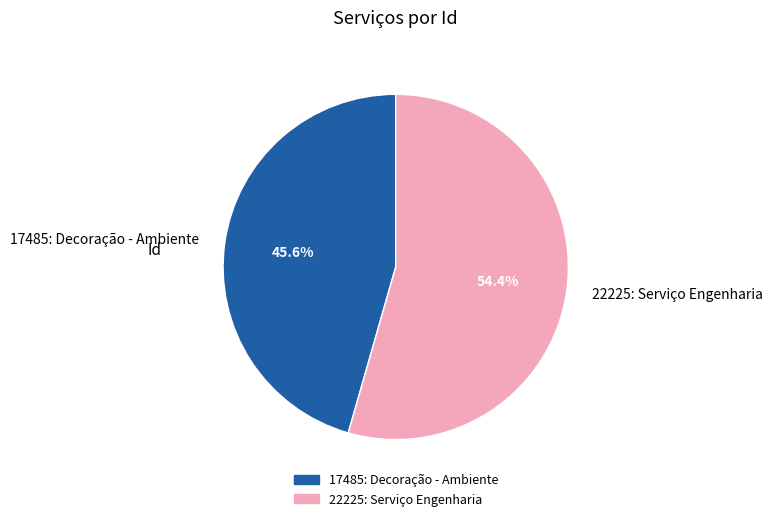

What portion of the pie excludes 22225: Serviço Engenharia?

45.6%